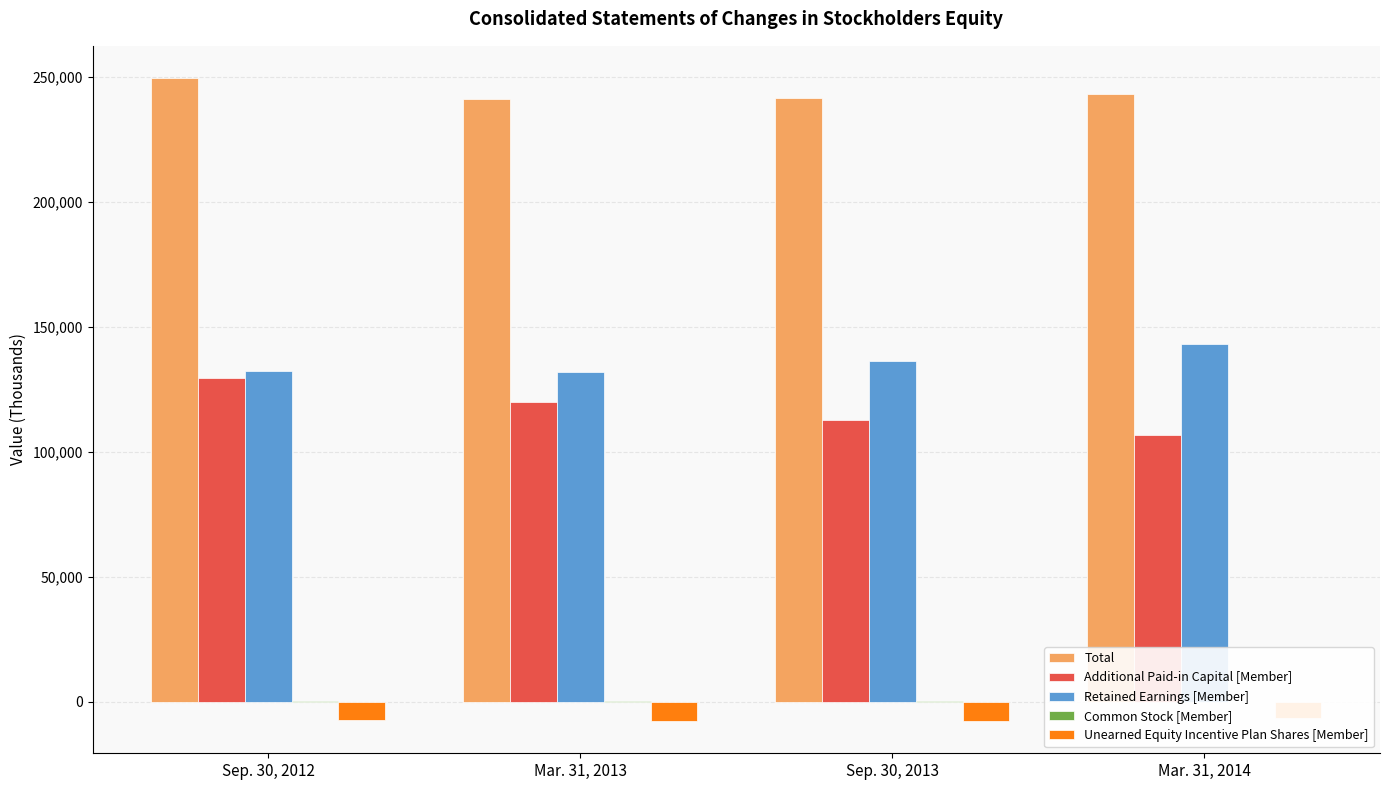

Which series has the largest total across all categories?

Total